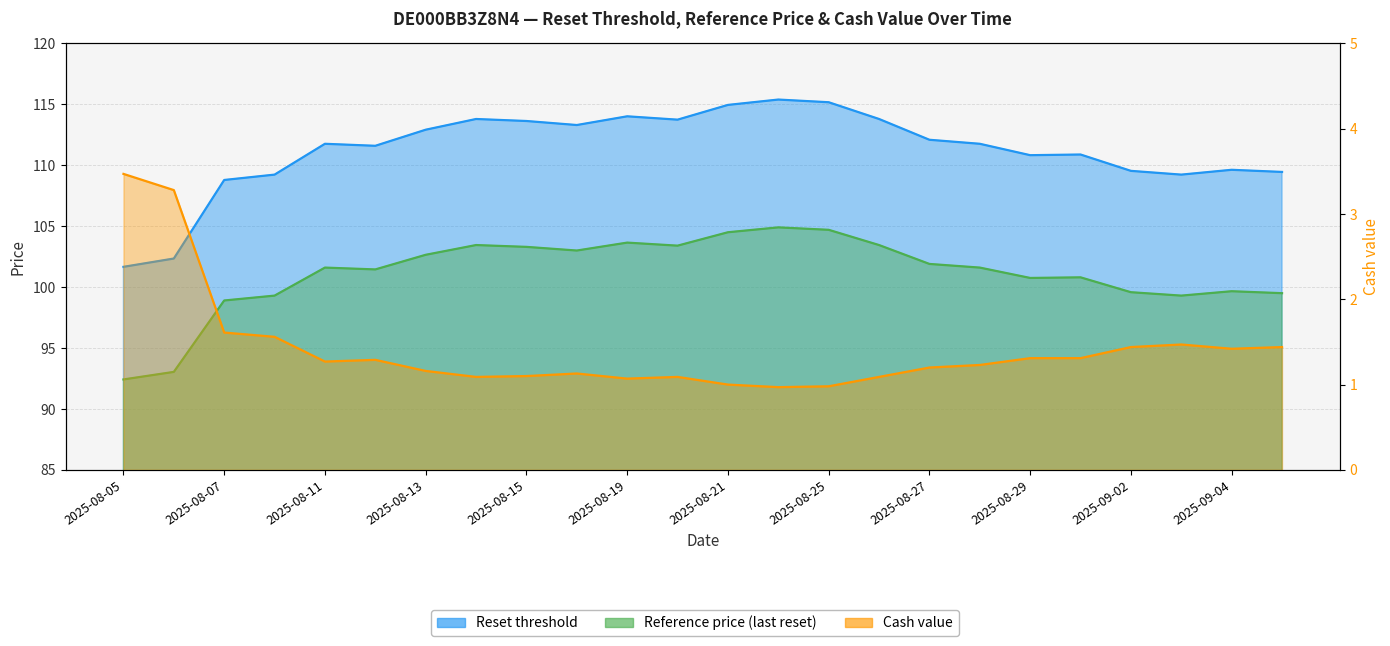

True or false: Cash value and Reset threshold cross at least once.

False